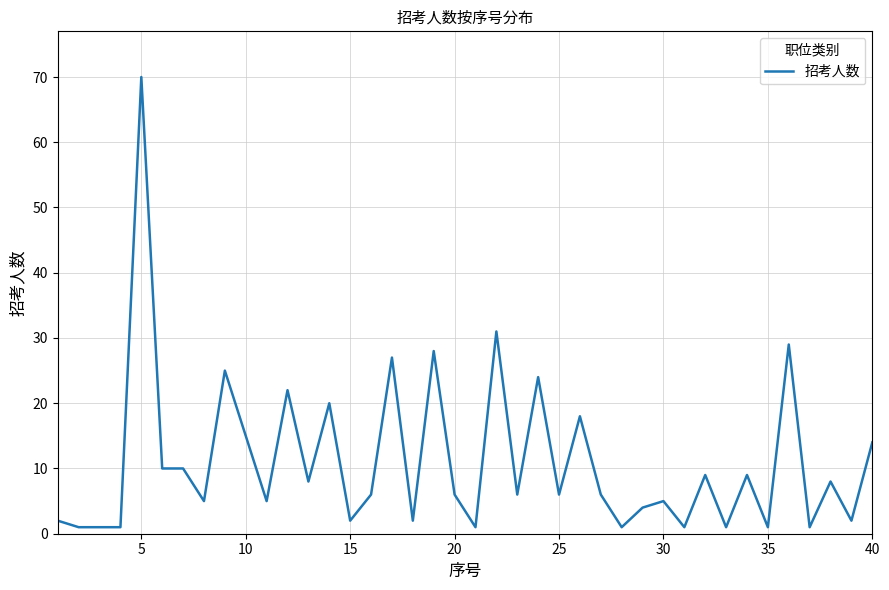

What is the maximum value shown in the chart?

70